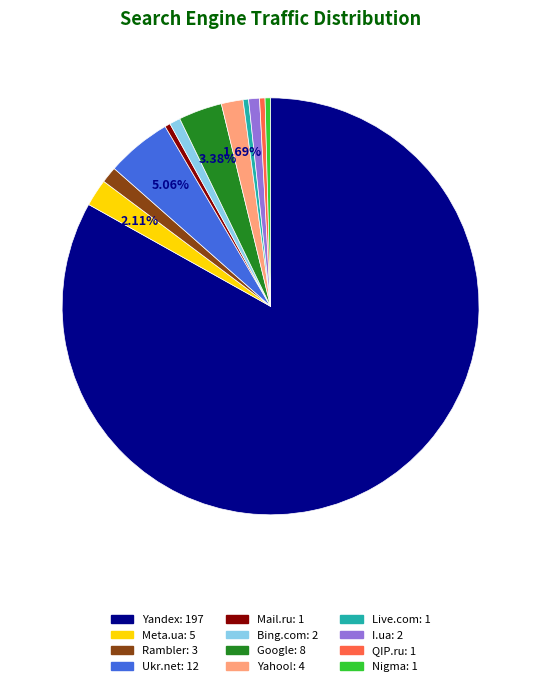

To the nearest percent, what portion does Ukr.net represent?

5%